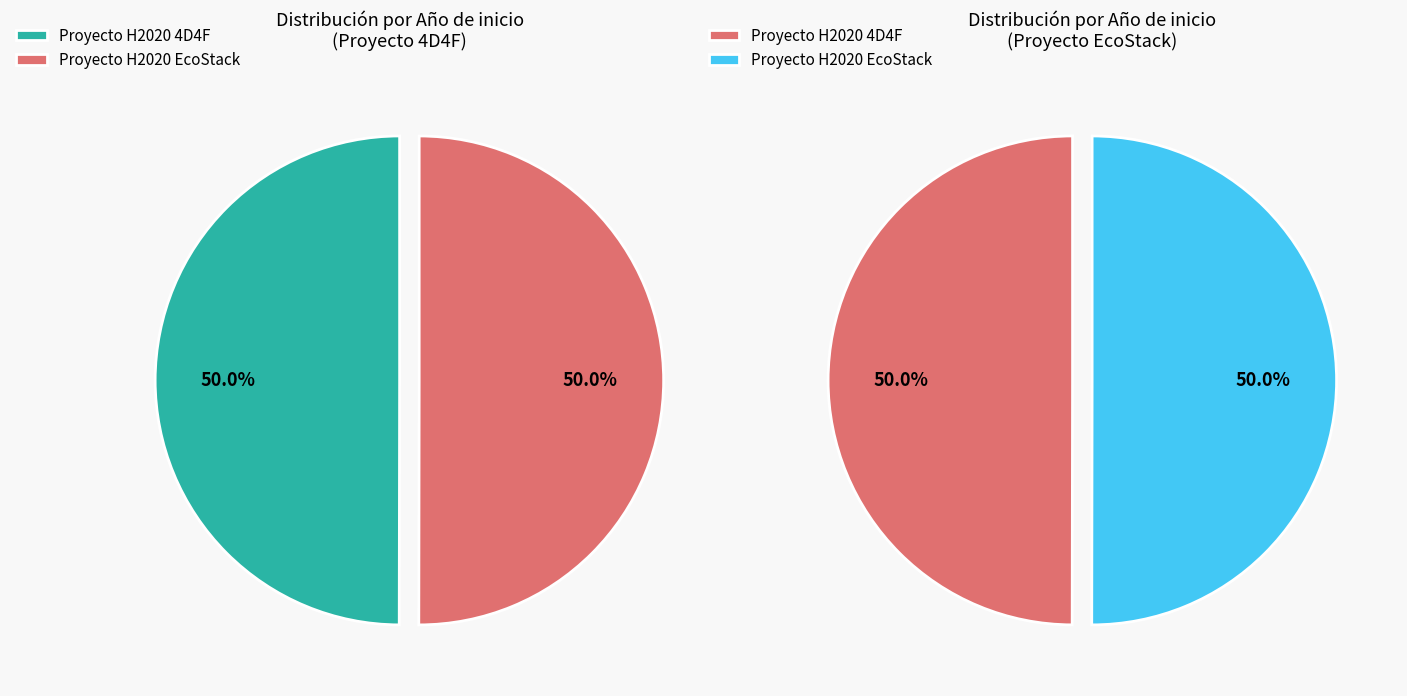

Rank the categories by value from lowest to highest.

Proyecto H2020 4D4F, Proyecto H2020 EcoStack